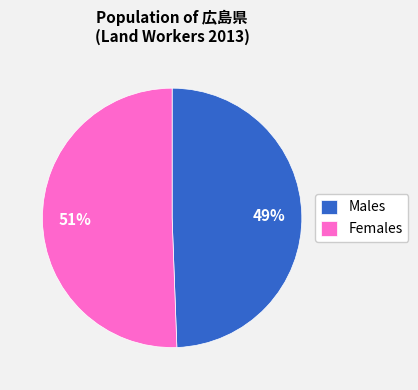

True or false: Females accounts for 51% of the total.

True